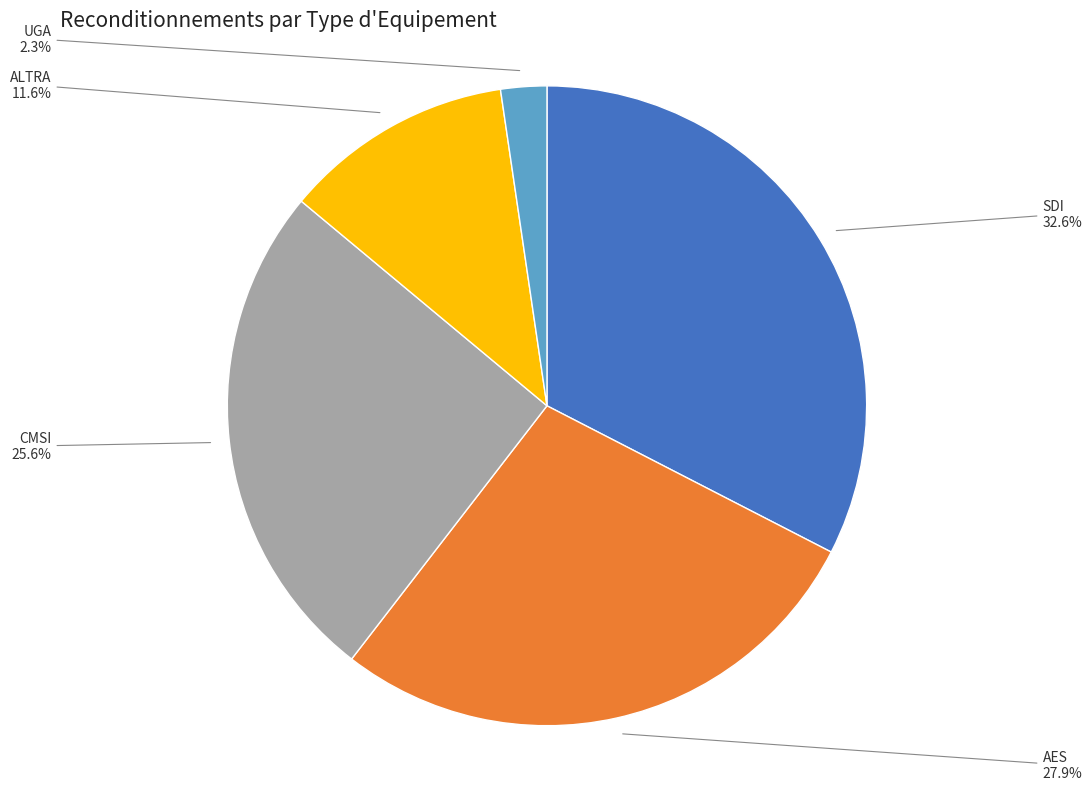

Which has a higher value, SDI or CMSI?

SDI